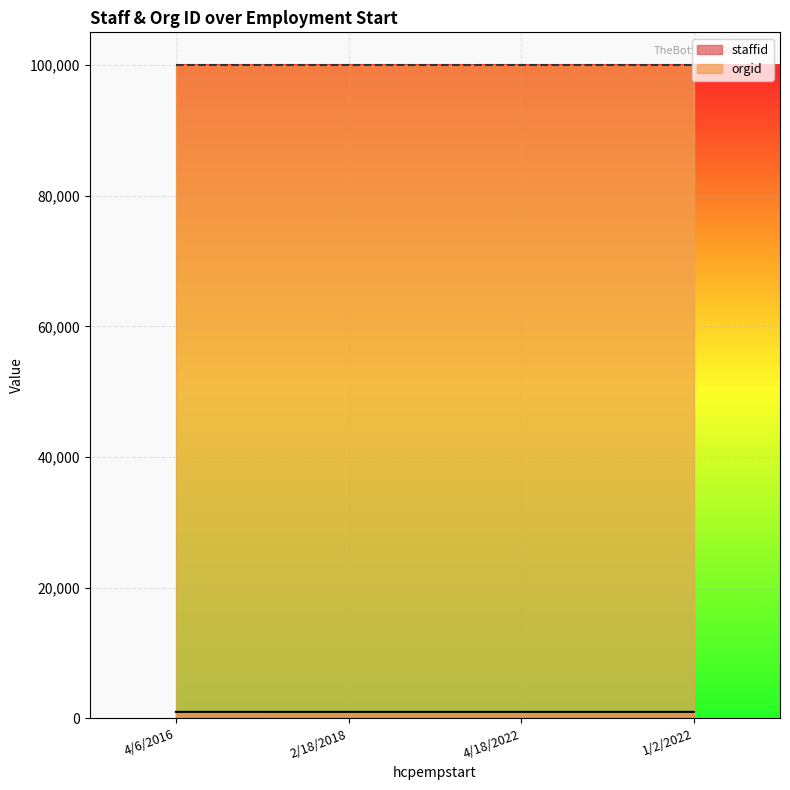

At which category does the chart reach its peak across all series?

1/2/2022